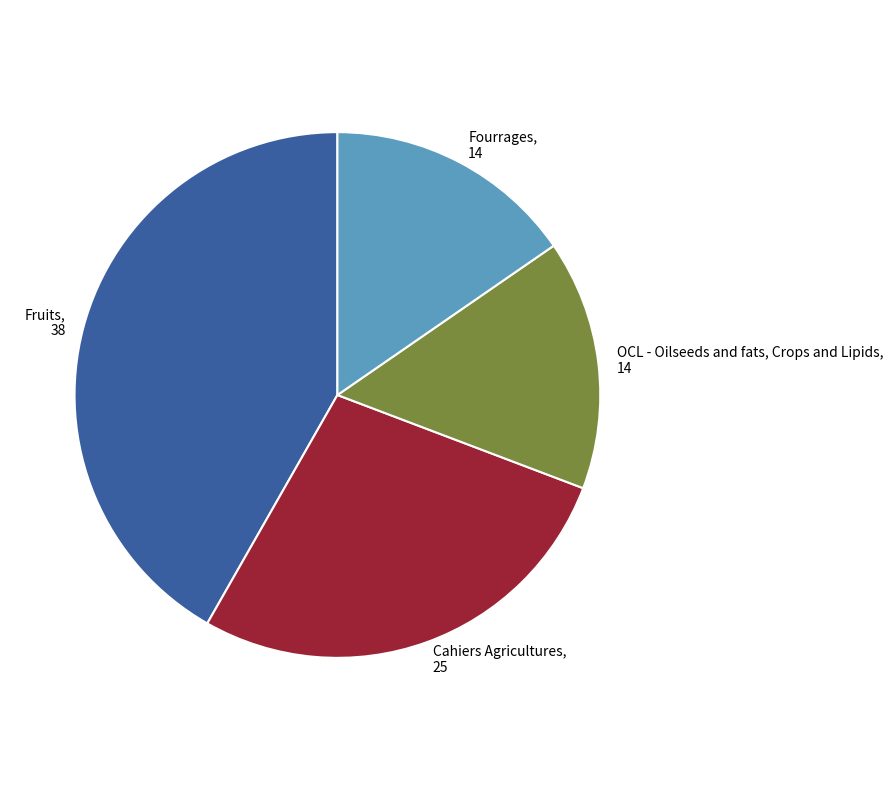

Is there a majority slice in this chart?

No